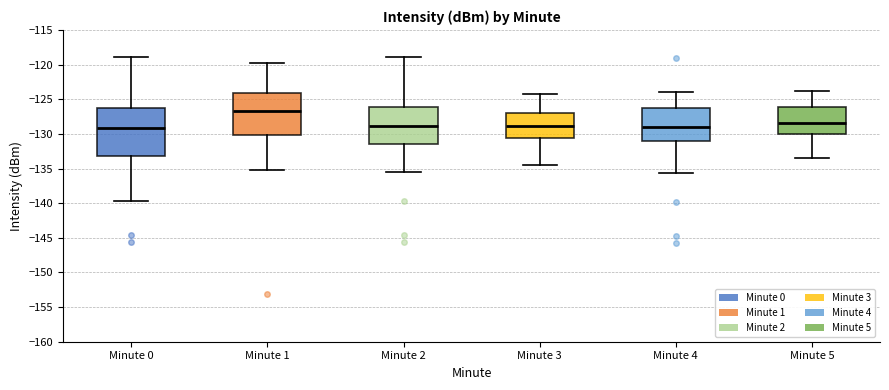

Where is the upper edge of the box for Minute 4 on the y-axis? The values are not printed on the chart, so give them approximately, as read against the axis.

-126.5